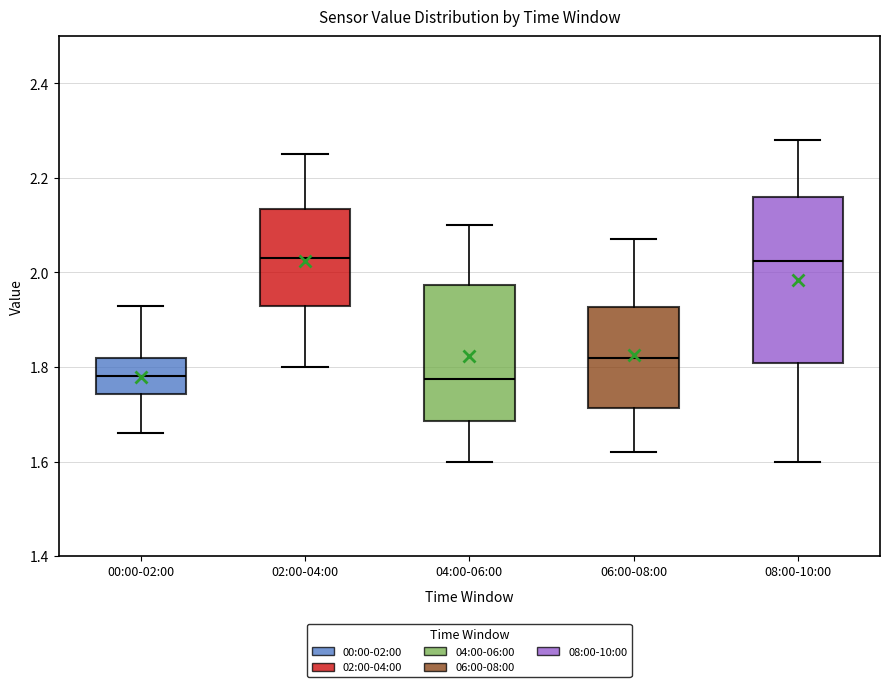

Which box is the tallest, from its lower edge to its upper edge?

08:00-10:00